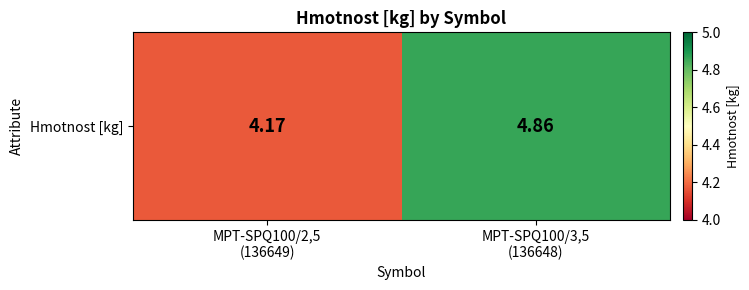

How many data points does each series have?

2